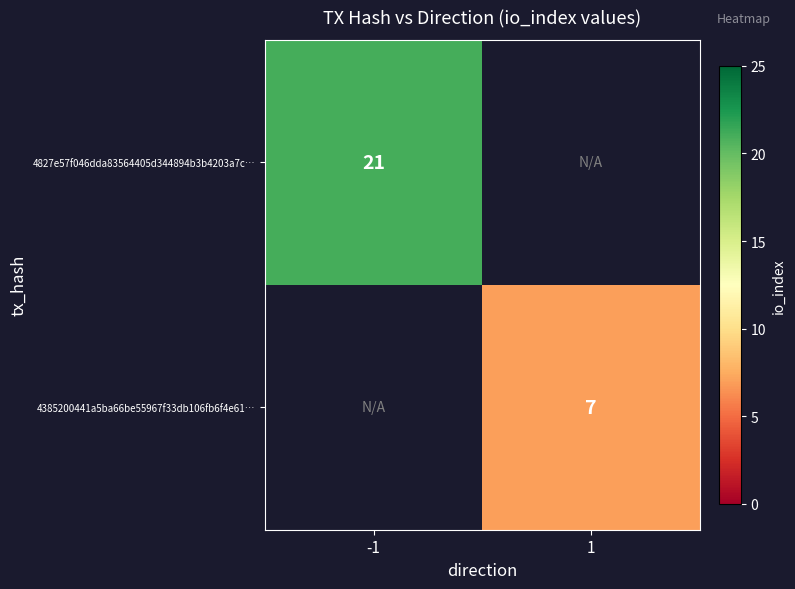

The 4827e57f046dda83564405d344894b3b4203a7c… series shows 36 at -1. True or false?

False